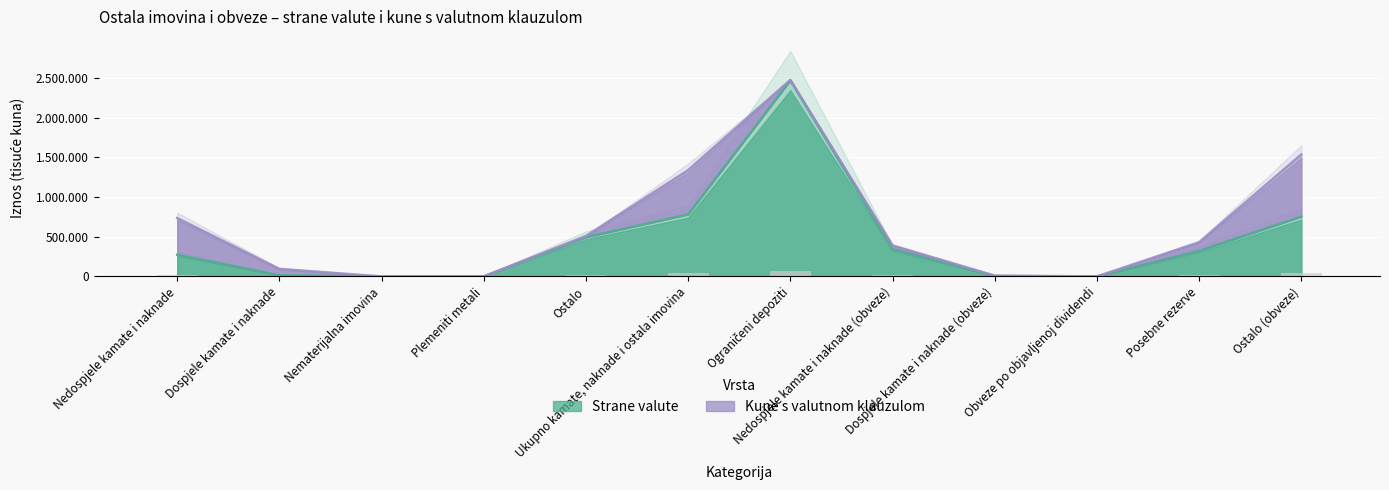

The value at Obveze po objavljenoj dividendi is 0. True or false?

True